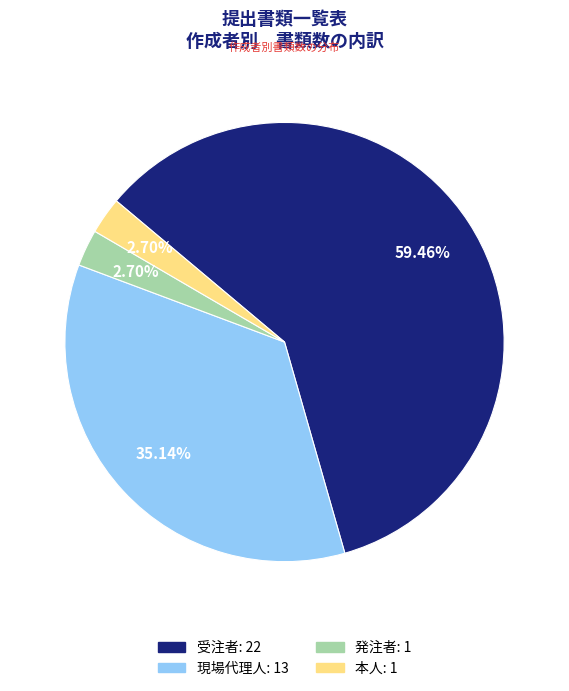

Does 現場代理人 represent more than half of the total?

No